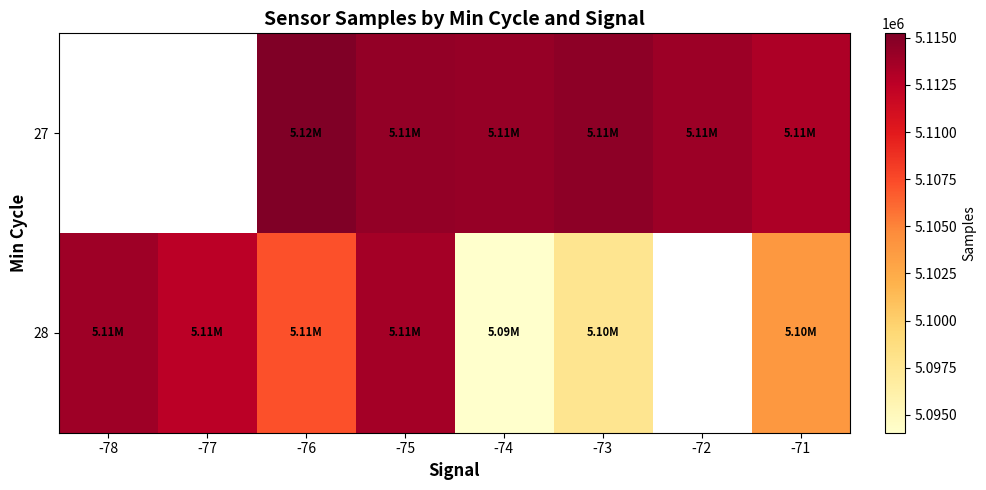

At which category does the chart reach its minimum across all series?

-74